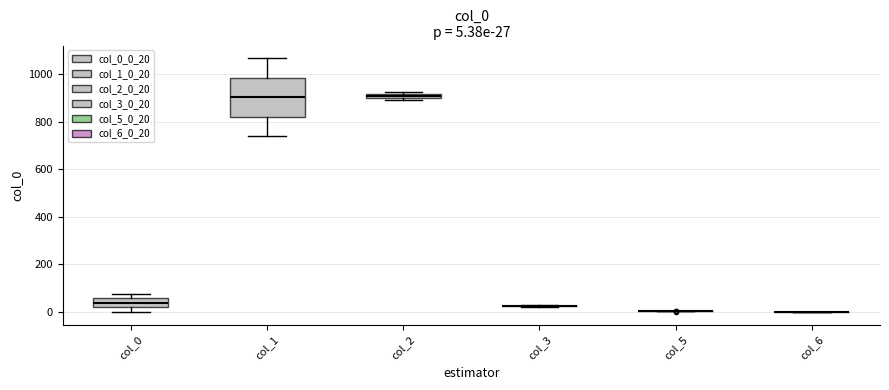

Comparing the boxes themselves (not the whiskers), which one is the tallest?

col_1